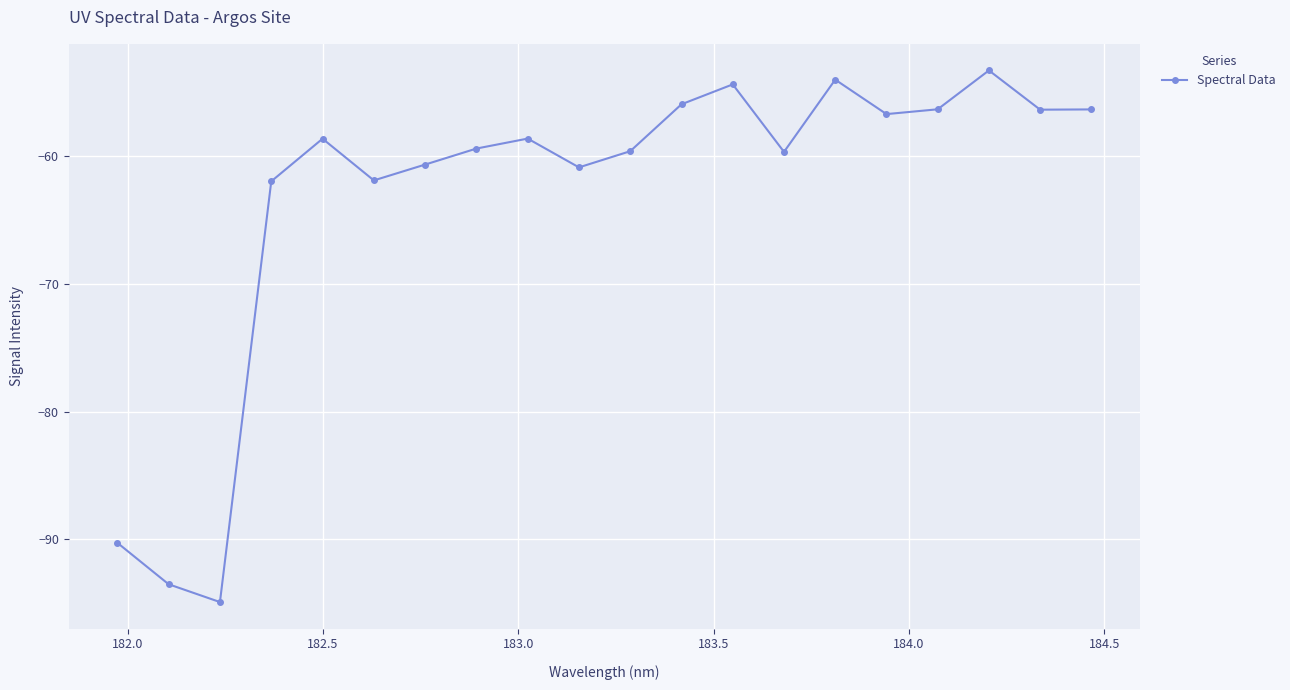

What is the value of the 13th point from the left?

-54.4